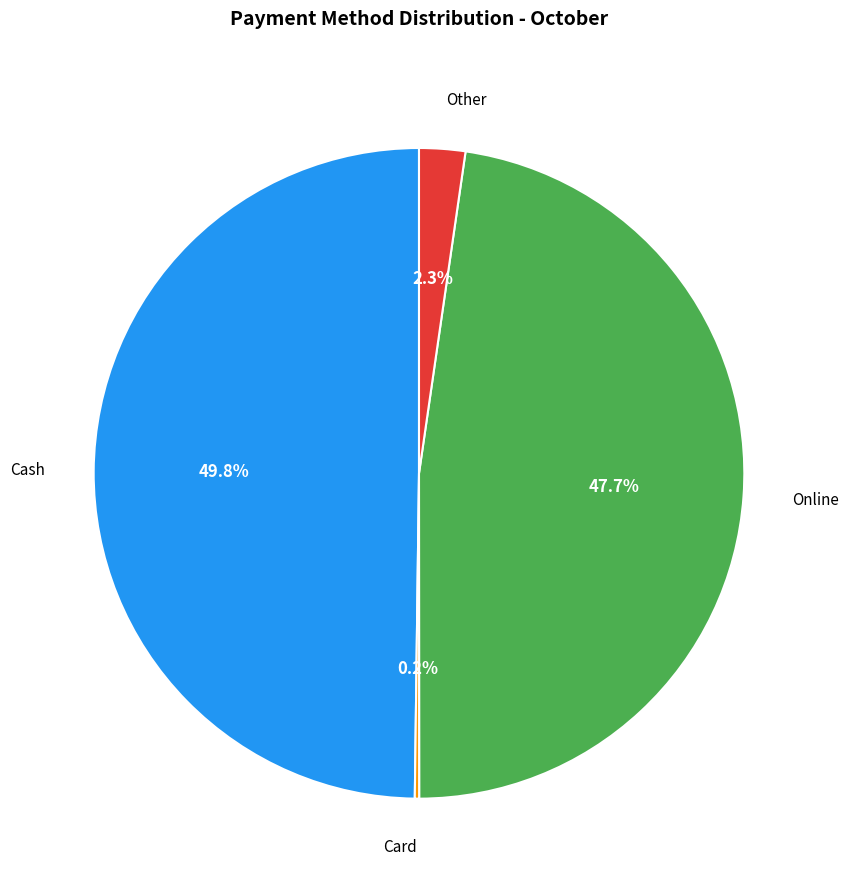

Which slice is the largest?

Cash